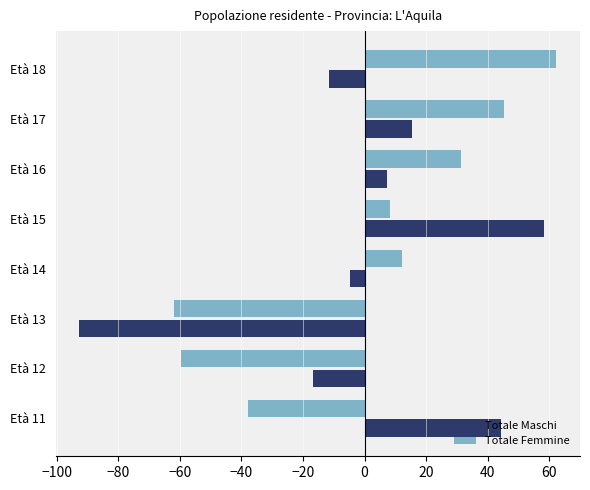

Which category has the lowest value across all series?

Età 13